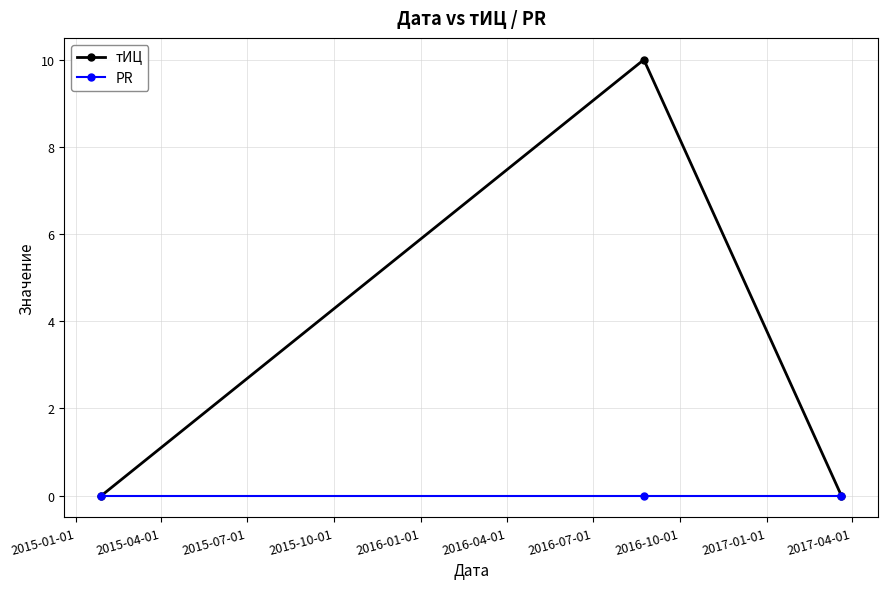

Does the chart display data point markers on the line(s)?

Yes